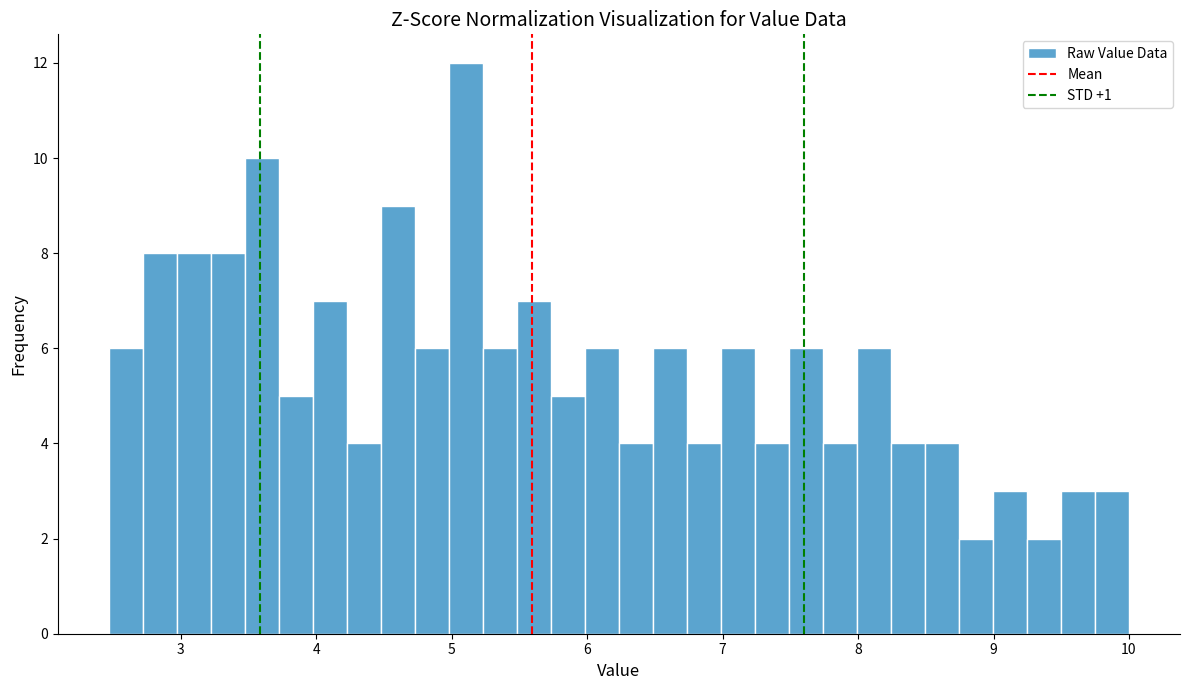

Around what value on the x-axis is the tallest bar? Give the approximate position of its centre, as read against the axis.

5.1